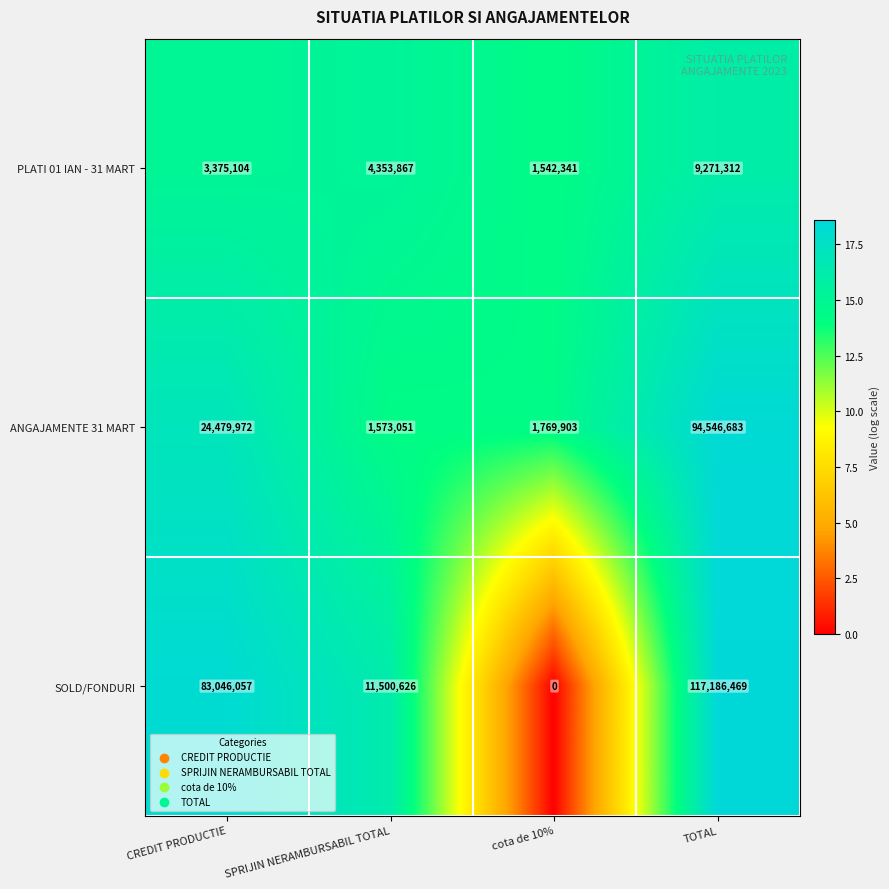

Count the number of data series in this chart.

3